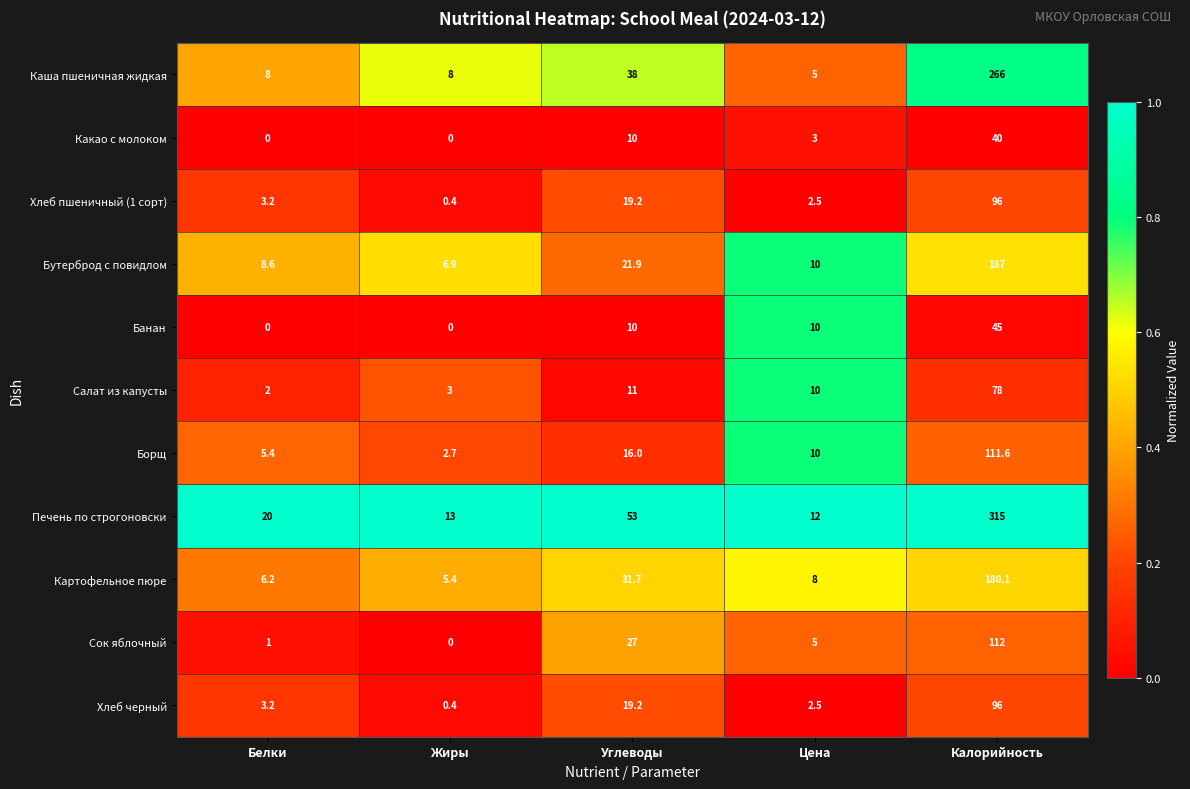

Rank the categories by Печень по строгоновски value from lowest to highest.

Цена, Жиры, Белки, Углеводы, Калорийность